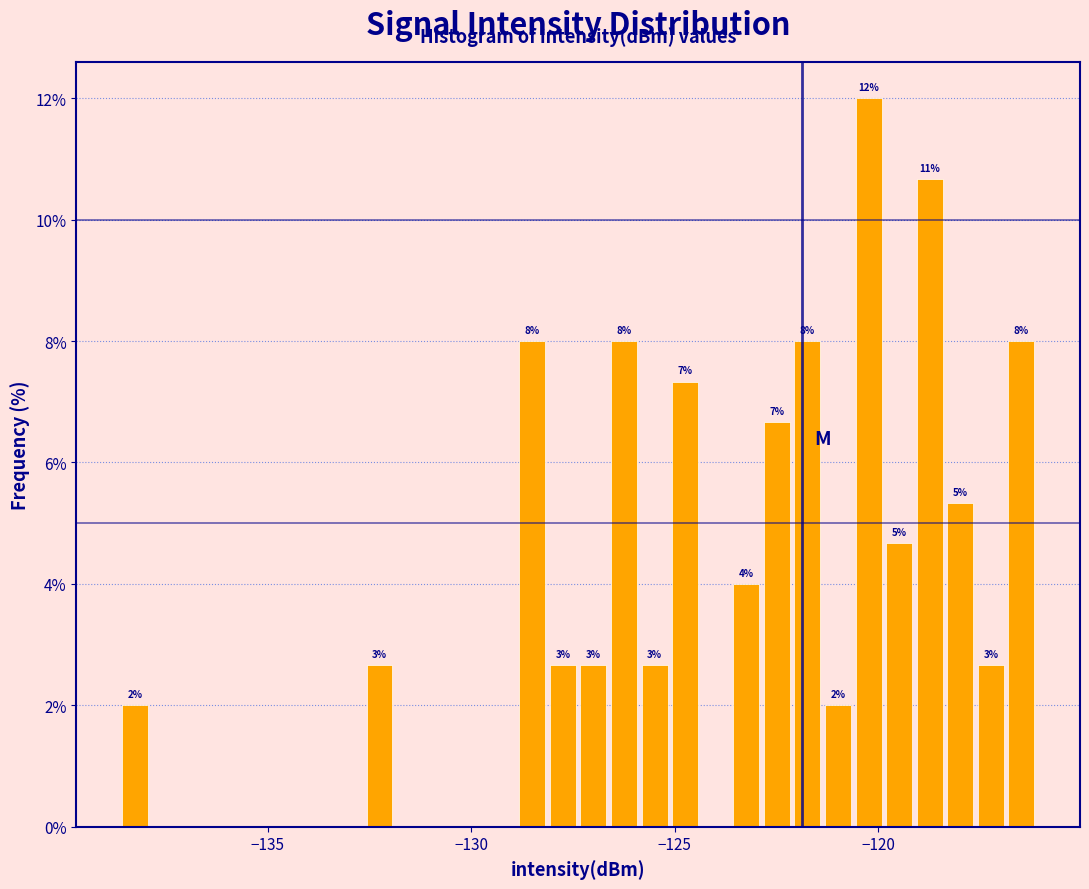

Read against the x-axis, roughly where is the centre of the tallest bar?

-120.0